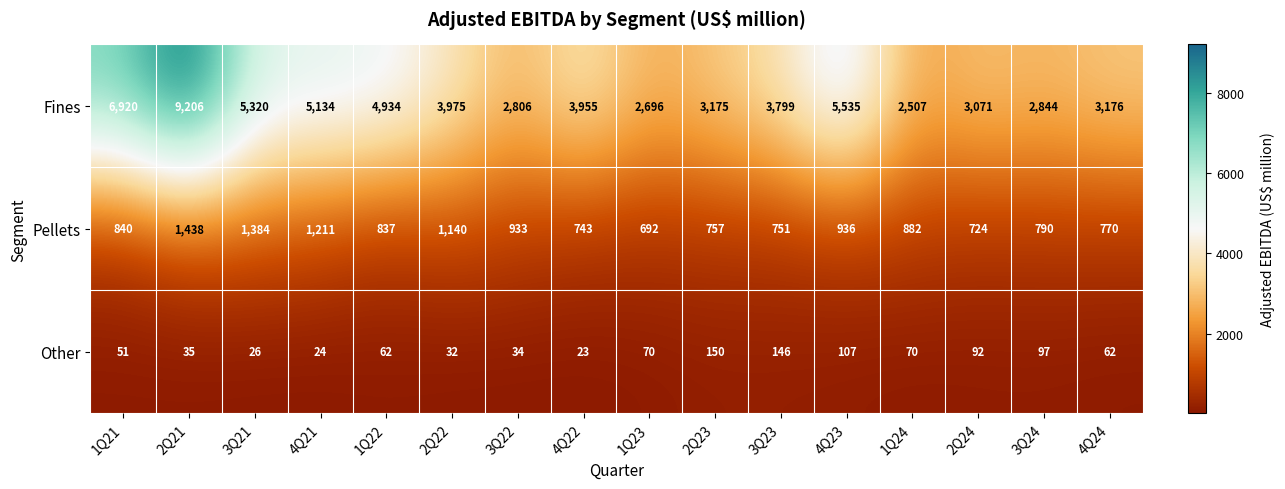

What is the lowest value of the Other series?

23